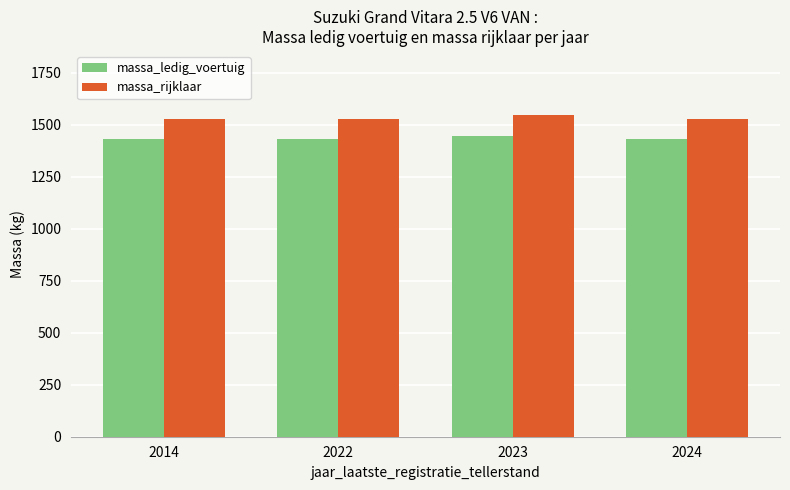

What is the smallest value displayed?

1430